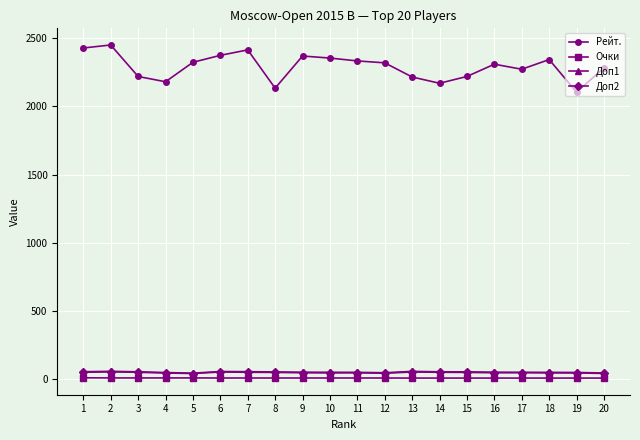

True or false: Доп1 has more than 1 points higher than both neighbors.

True